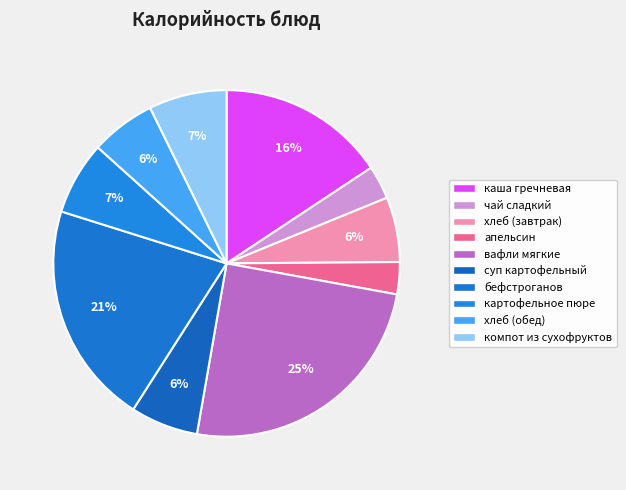

How many segments does this pie chart have?

10